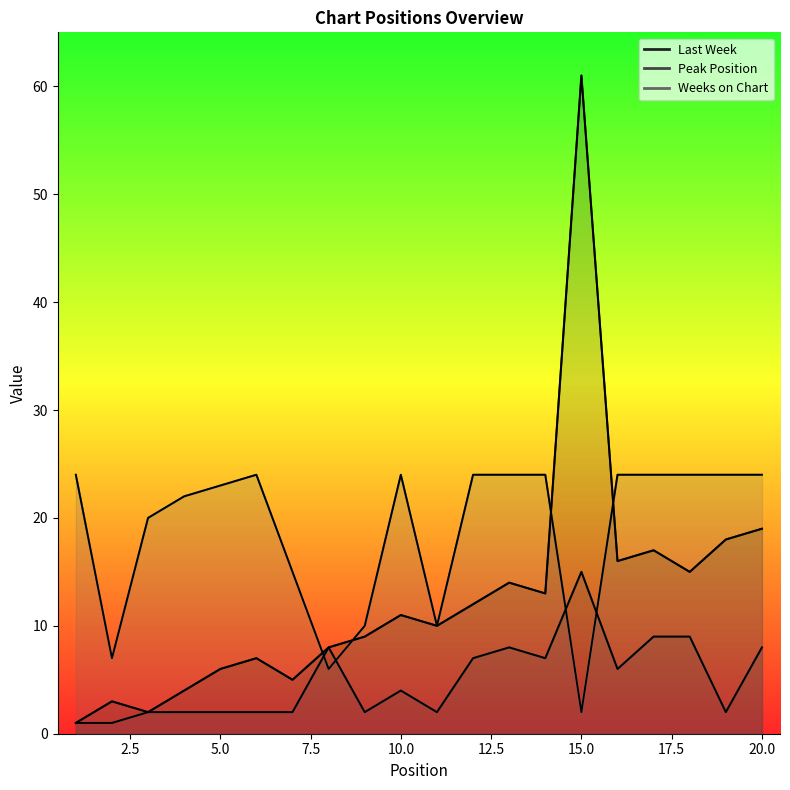

Reading left to right, list all the values displayed in this chart.

Last Week: 1=1	2=3	3=2	4=4	5=6	6=7	7=5	8=8	9=9	10=11	11=10	12=12	13=14	14=13	15=61	16=16	17=17	18=15	19=18	20=19
Peak Position: 1=1	2=1	3=2	4=2	5=2	6=2	7=2	8=8	9=2	10=4	11=2	12=7	13=8	14=7	15=15	16=6	17=9	18=9	19=2	20=8
Weeks on Chart: 1=24	2=7	3=20	4=22	5=23	6=24	7=15	8=6	9=10	10=24	11=10	12=24	13=24	14=24	15=2	16=24	17=24	18=24	19=24	20=24